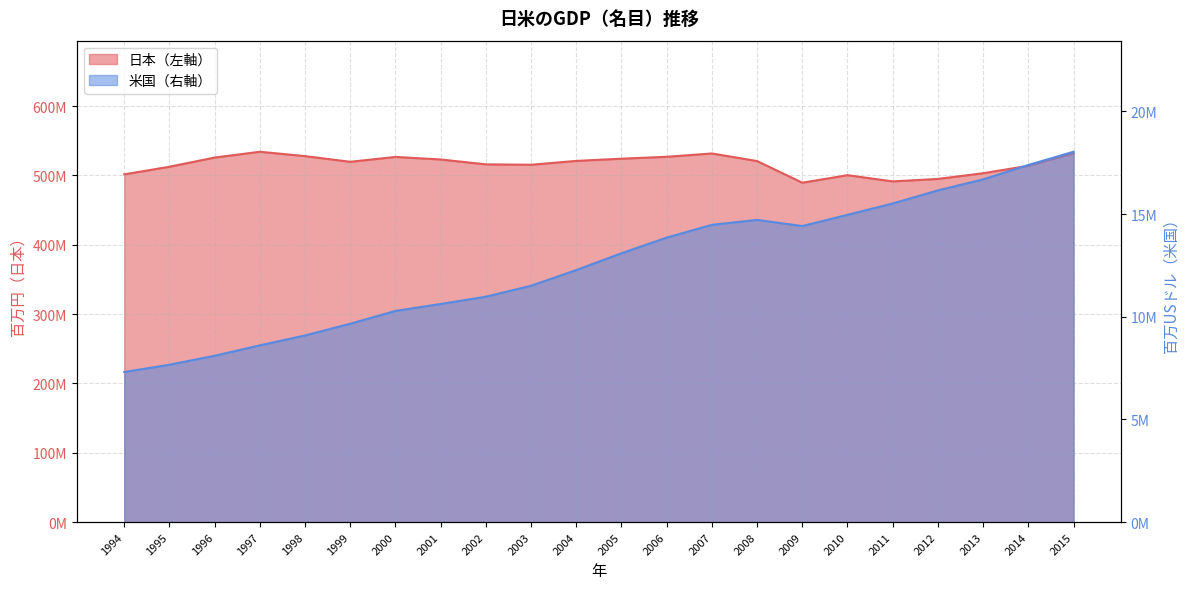

Does the chart have visible grid lines?

Yes